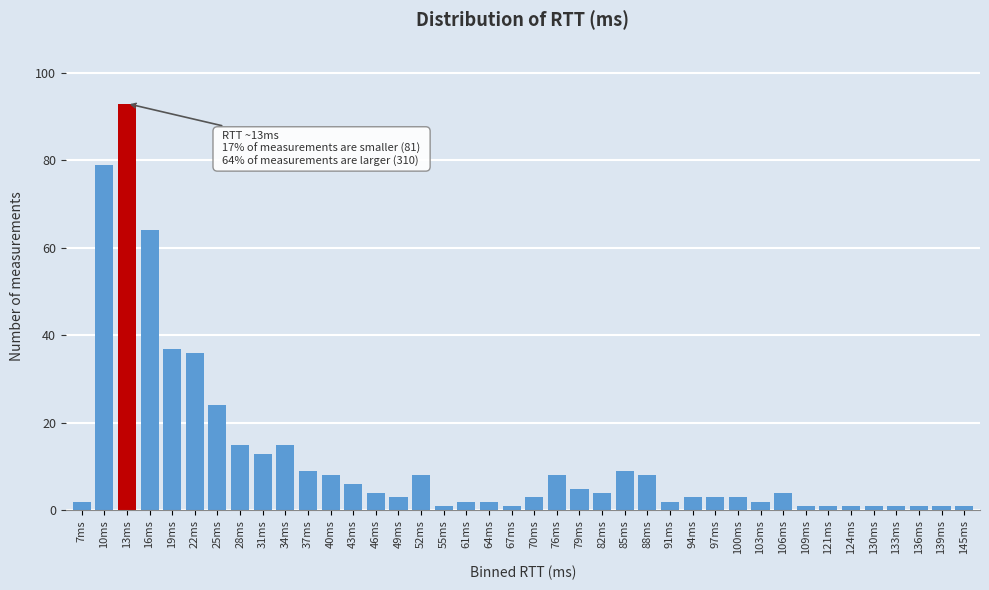

At which category does the chart reach its peak across all series?

13ms